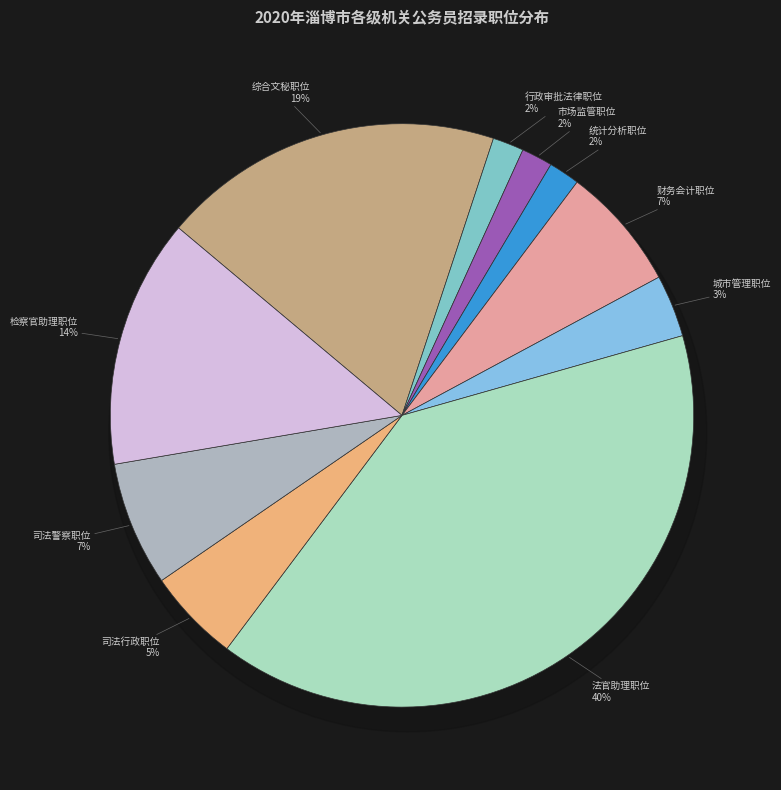

Is it true that 市场监管职位 is 2% of the pie?

True